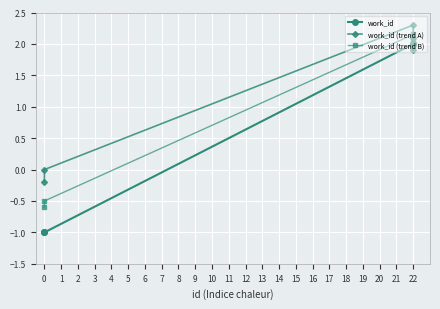

Rank the series by their average value, from lowest to highest.

work_id, work_id (trend B), work_id (trend A)